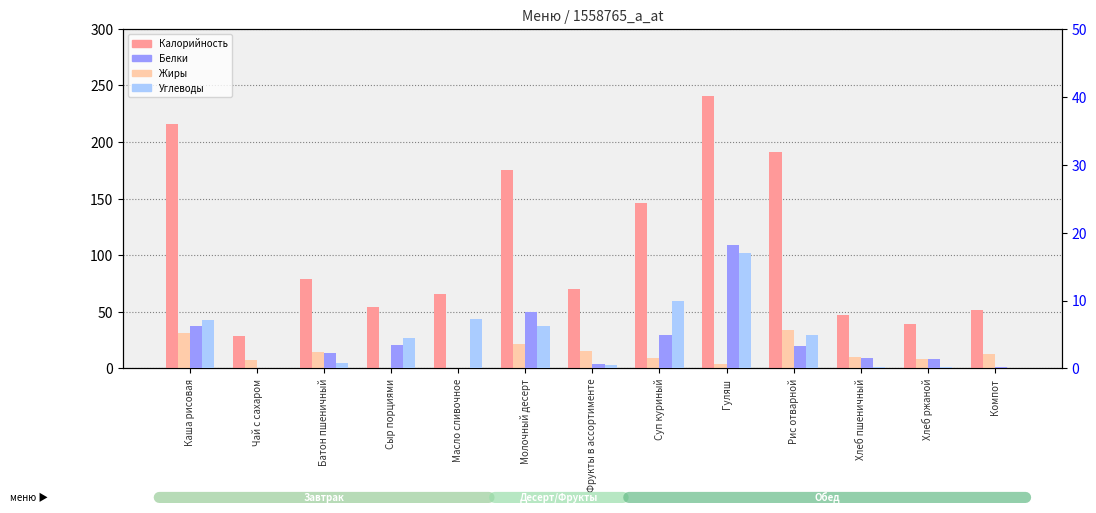

The Калорийность series shows 215.6 at Каша рисовая. True or false?

True